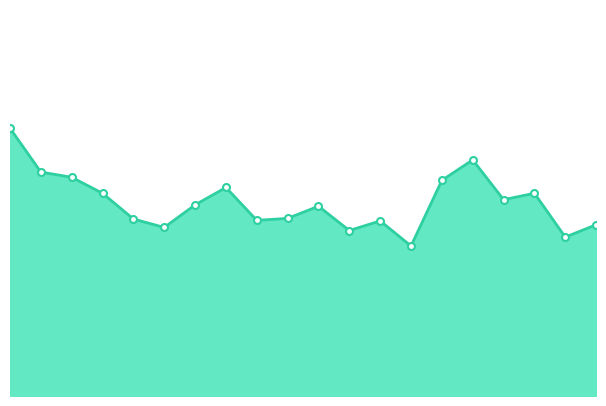

List the labels in order of value, smallest first.

06:30, 09:00, 05:30, 02:30, 09:30, 06:00, 04:00, 02:00, 04:30, 05:00, 03:00, 08:00, 01:30, 08:30, 03:30, 07:00, 01:00, 00:30, 07:30, 00:00